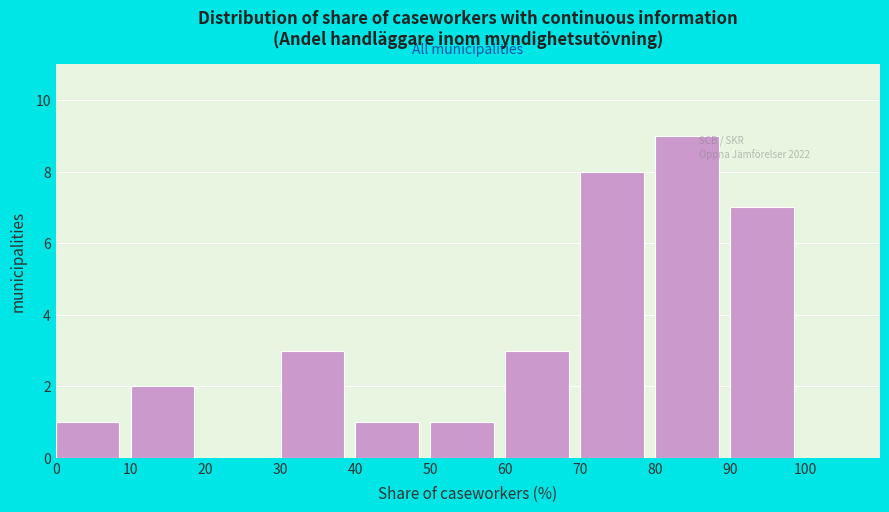

Over which range of the x-axis is the bar tallest?

80 to 90